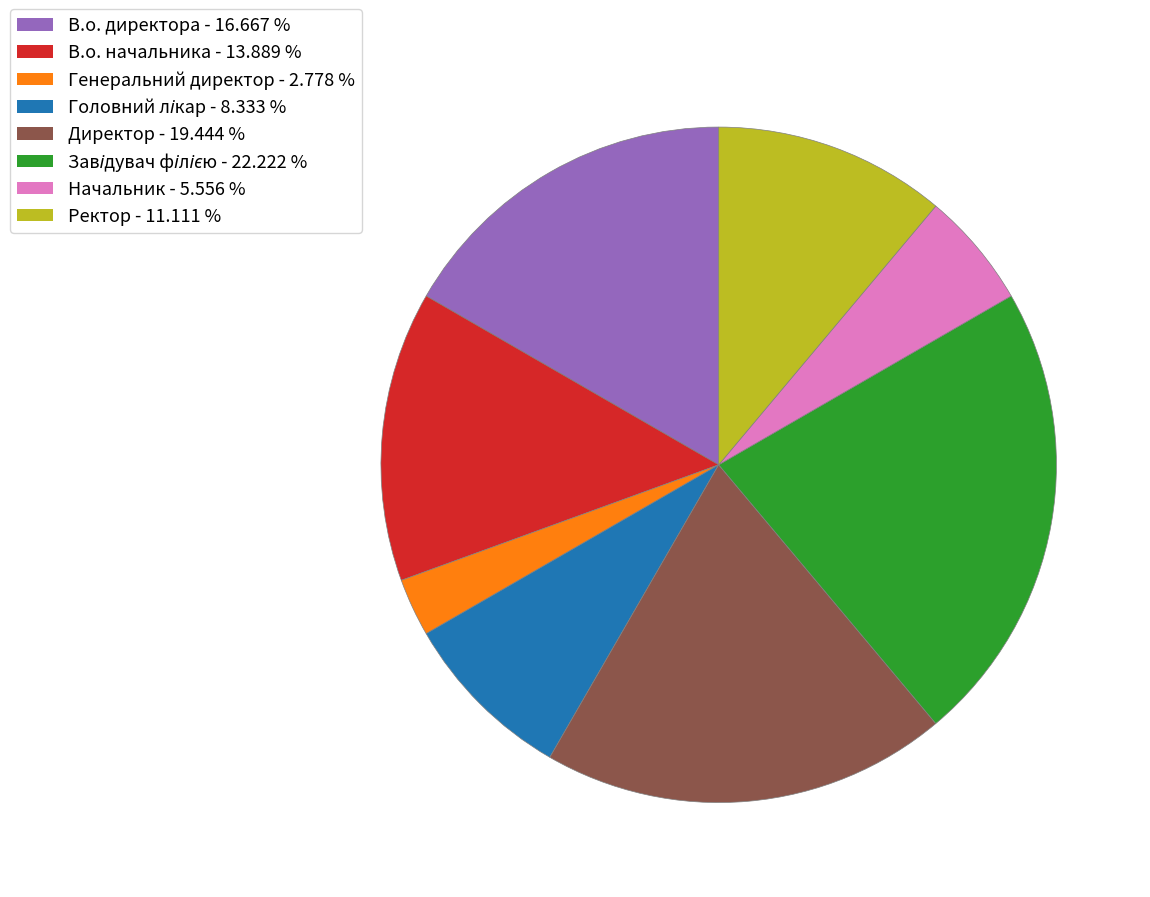

How many slices are in this pie chart?

8